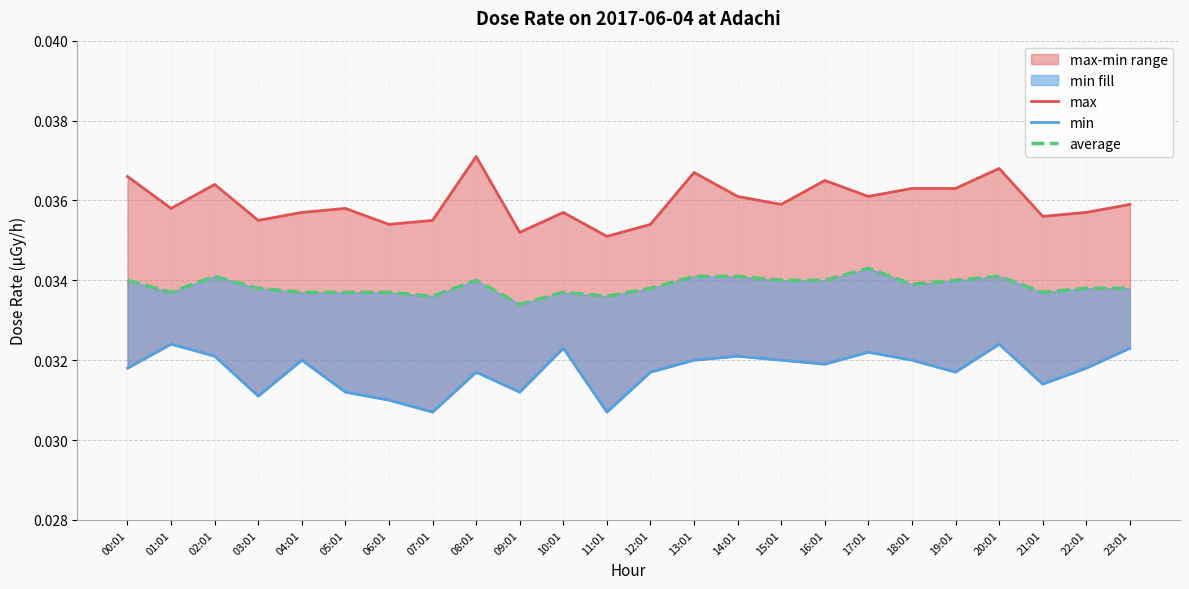

What position from the left is 07:01?

8